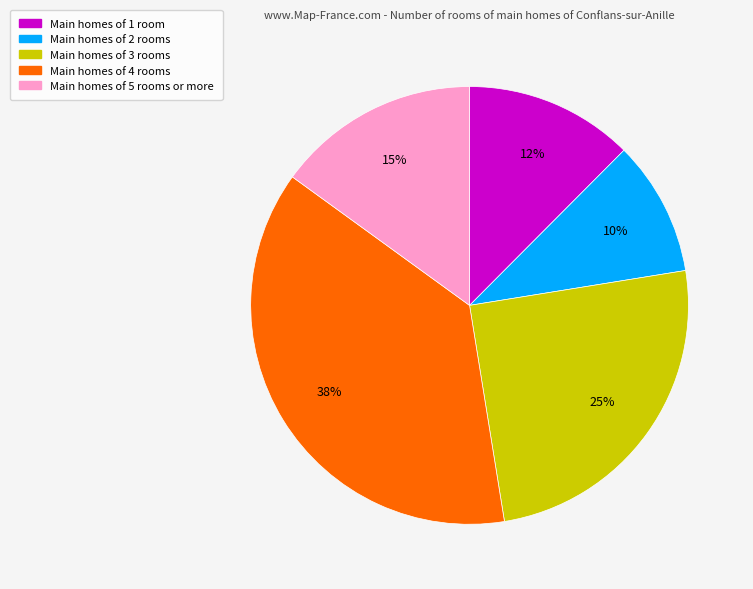

Is there a majority slice in this chart?

No